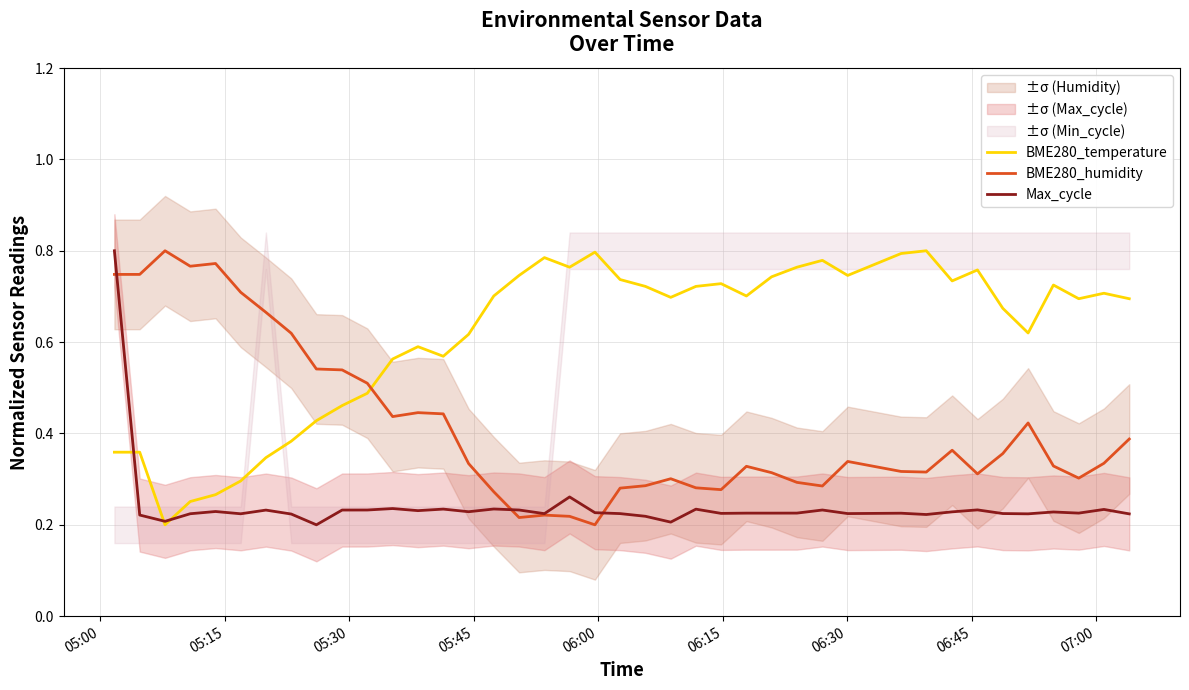

How many categories are shown in the chart?

40